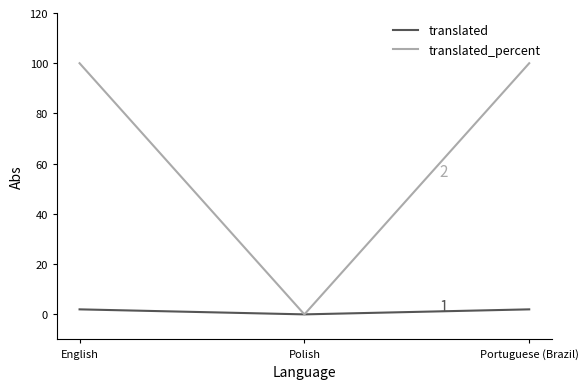

The value of translated_percent at Polish is 37. True or false?

False